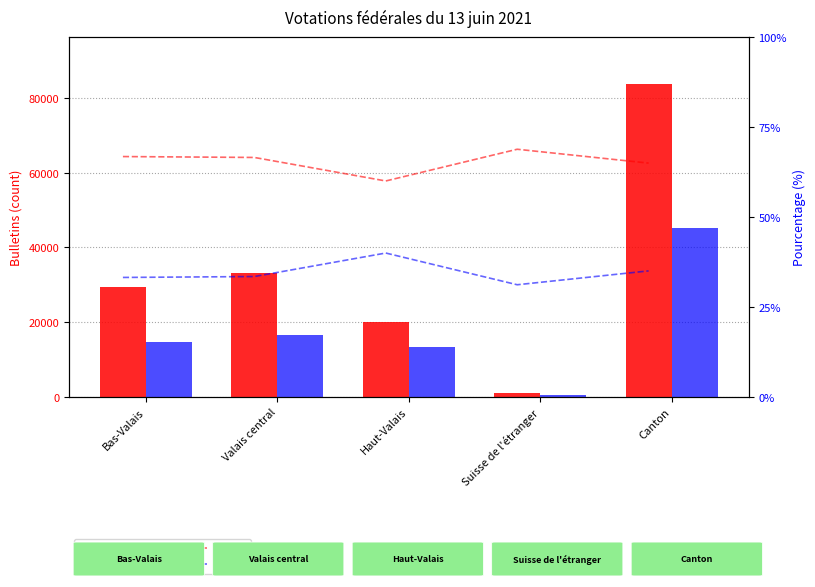

How many distinct data groups are displayed?

4